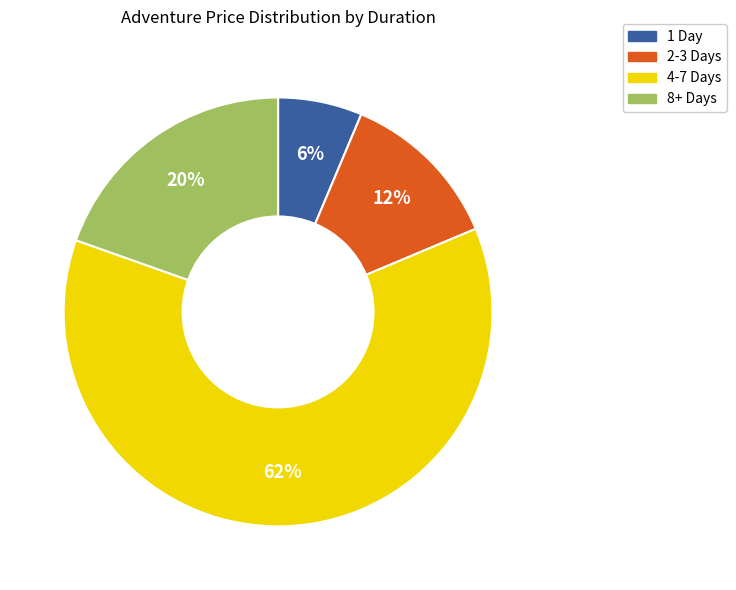

Is there any slice that represents more than half of the pie?

Yes